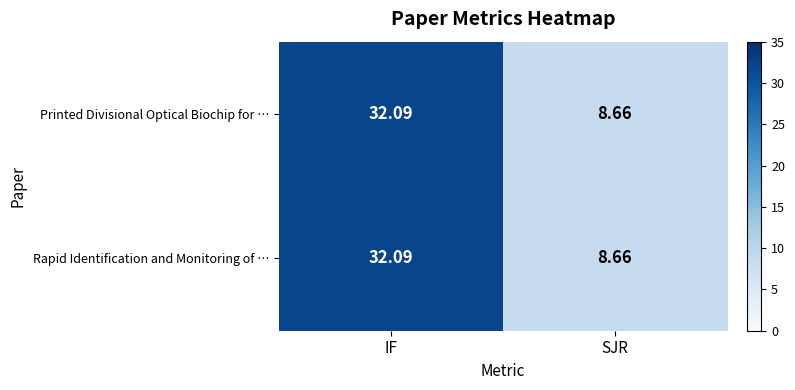

List the labels in order of Printed Divisional Optical Biochip for … value, smallest first.

SJR, IF